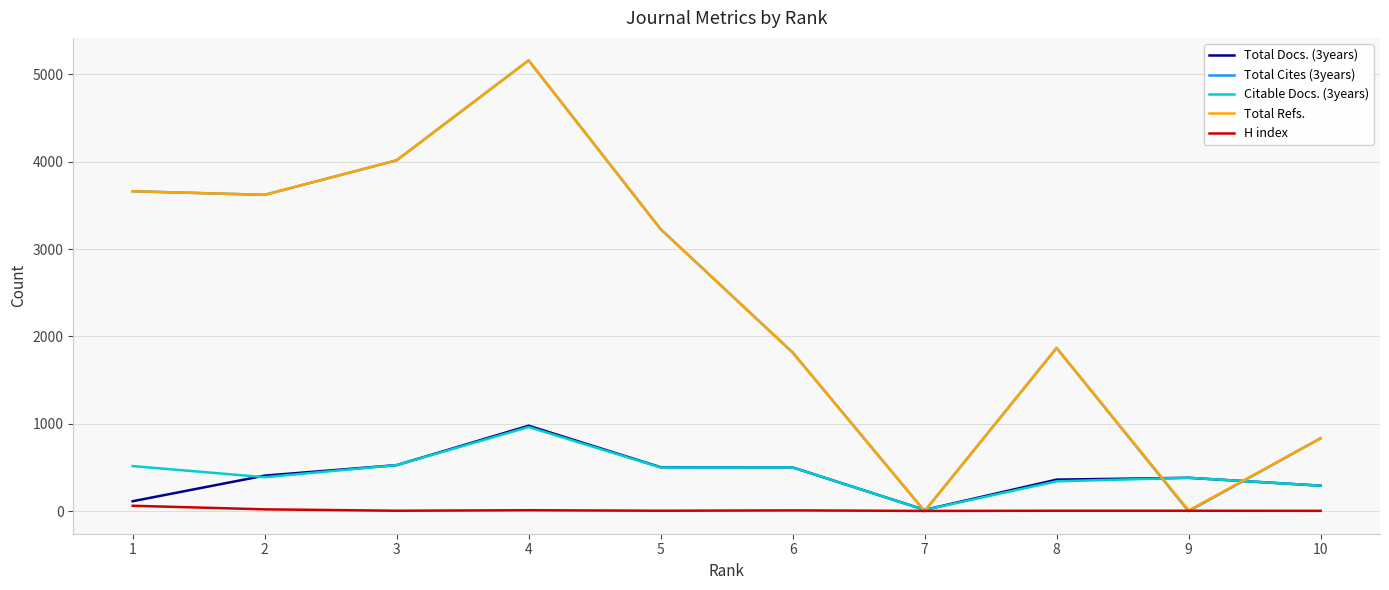

At which category is the sum across all series the highest?

4